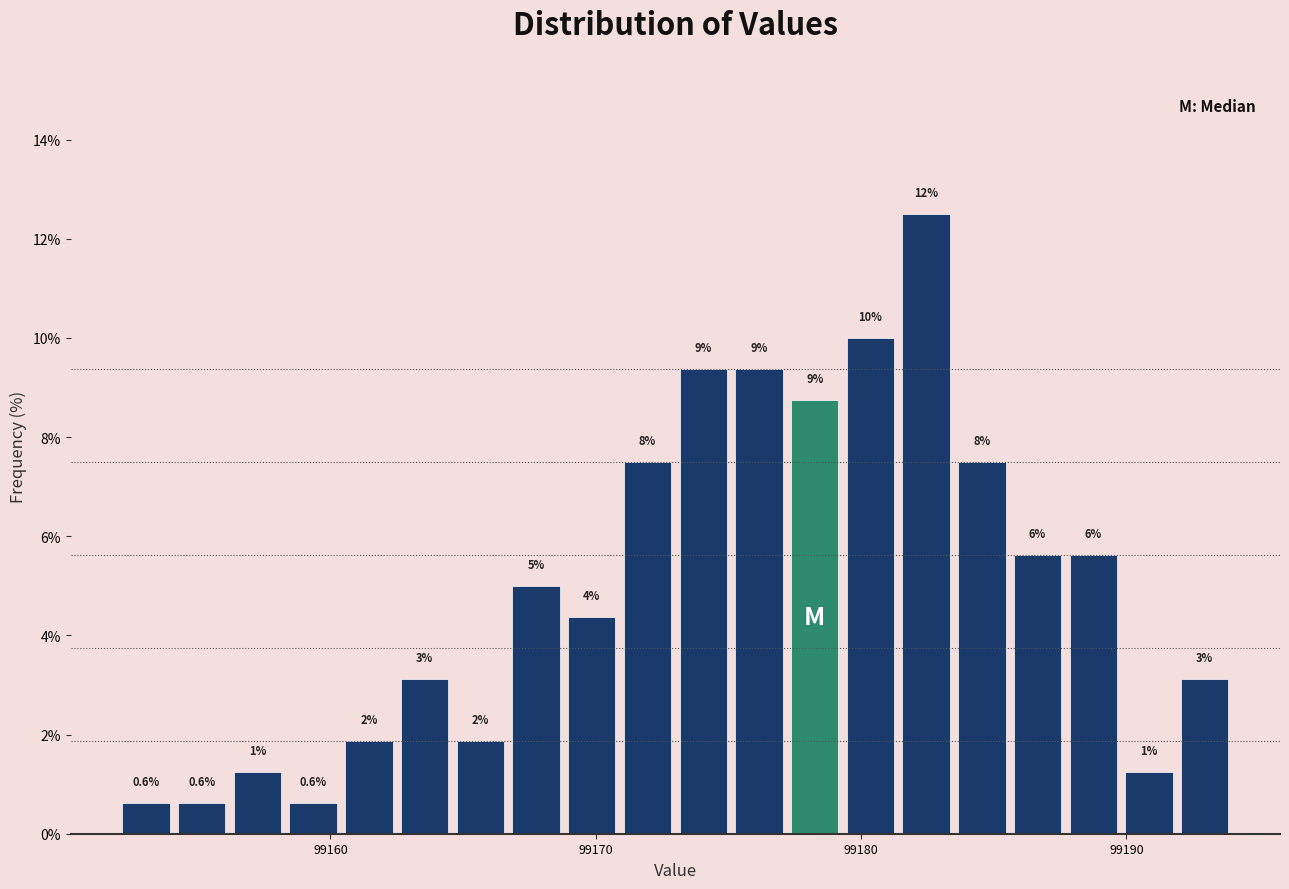

Around what value on the x-axis is the tallest bar? Give the approximate position of its centre, as read against the axis.

99182